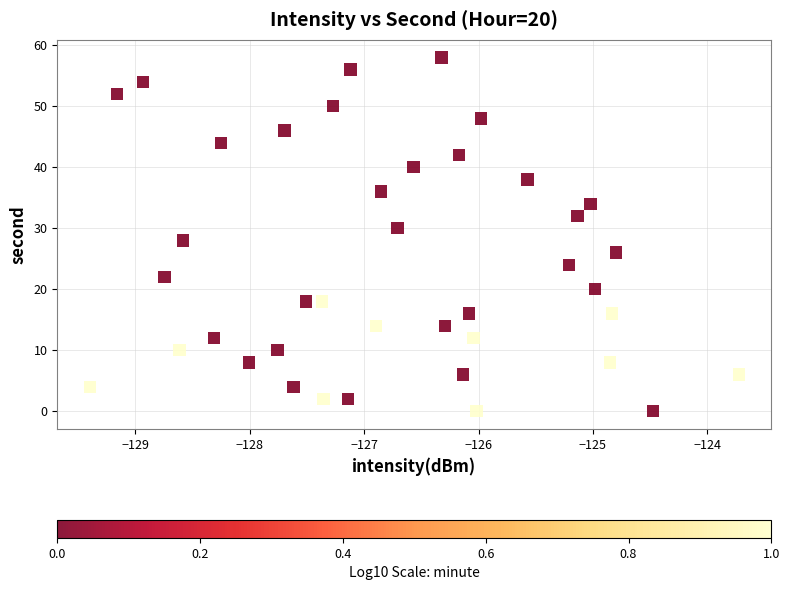

What is the range of Y values (max minus min)?

58